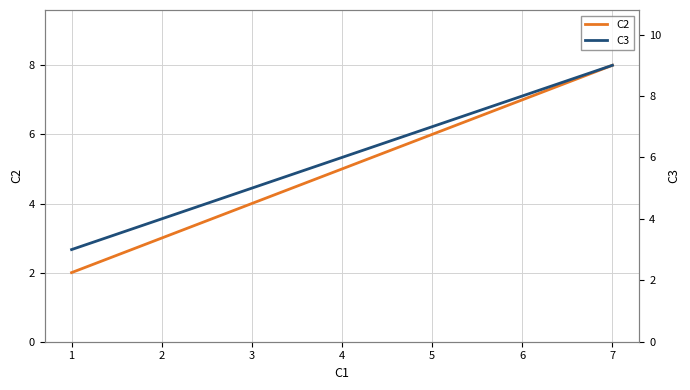

Rank the series by their average value, from highest to lowest.

C3, C2